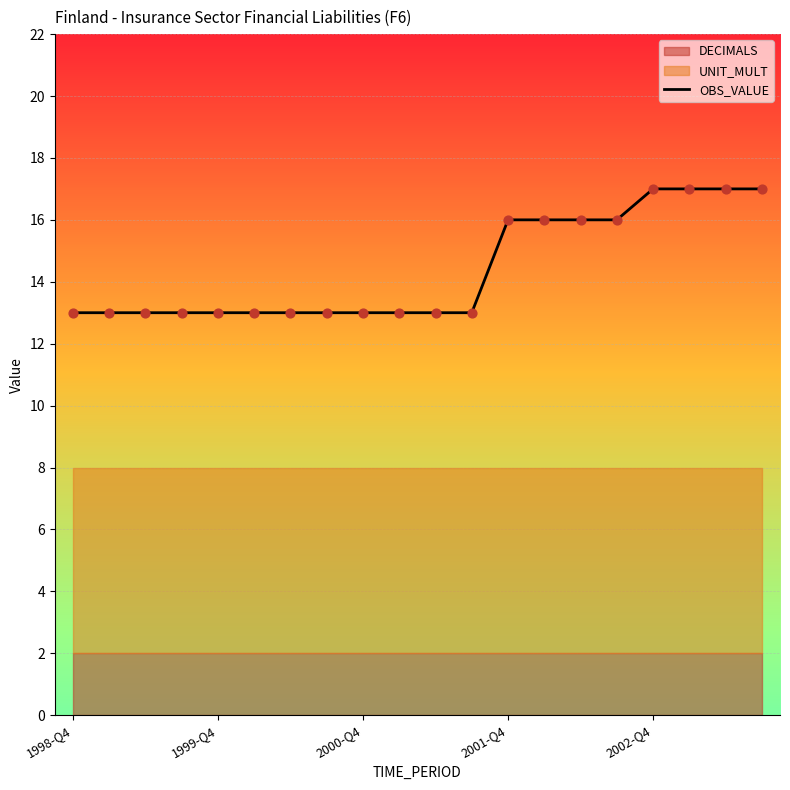

The OBS_VALUE series shows 24 at 2002-Q4. True or false?

False